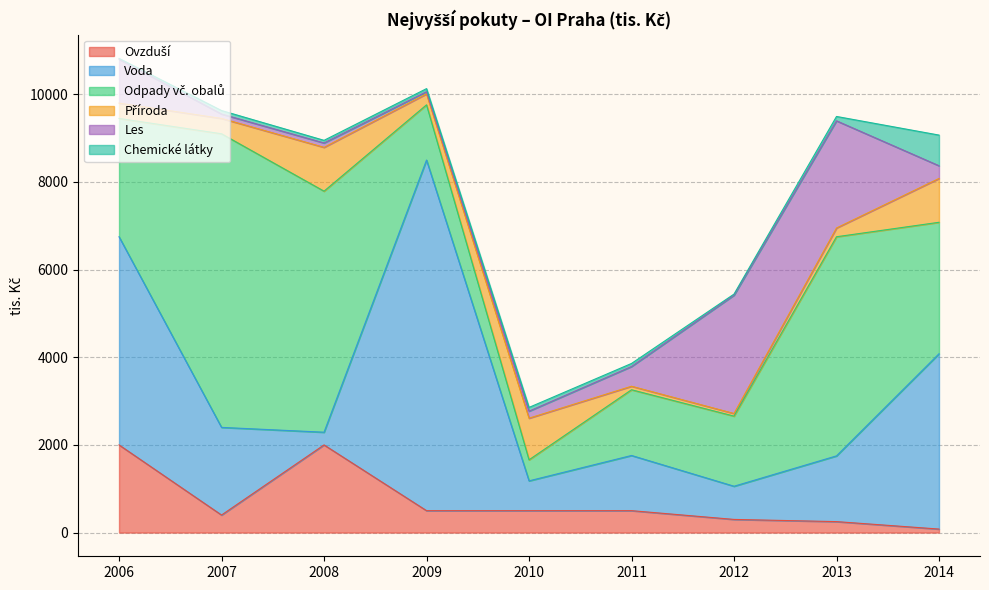

What is the value of the Ovzduší point at the 8th from the left?

250